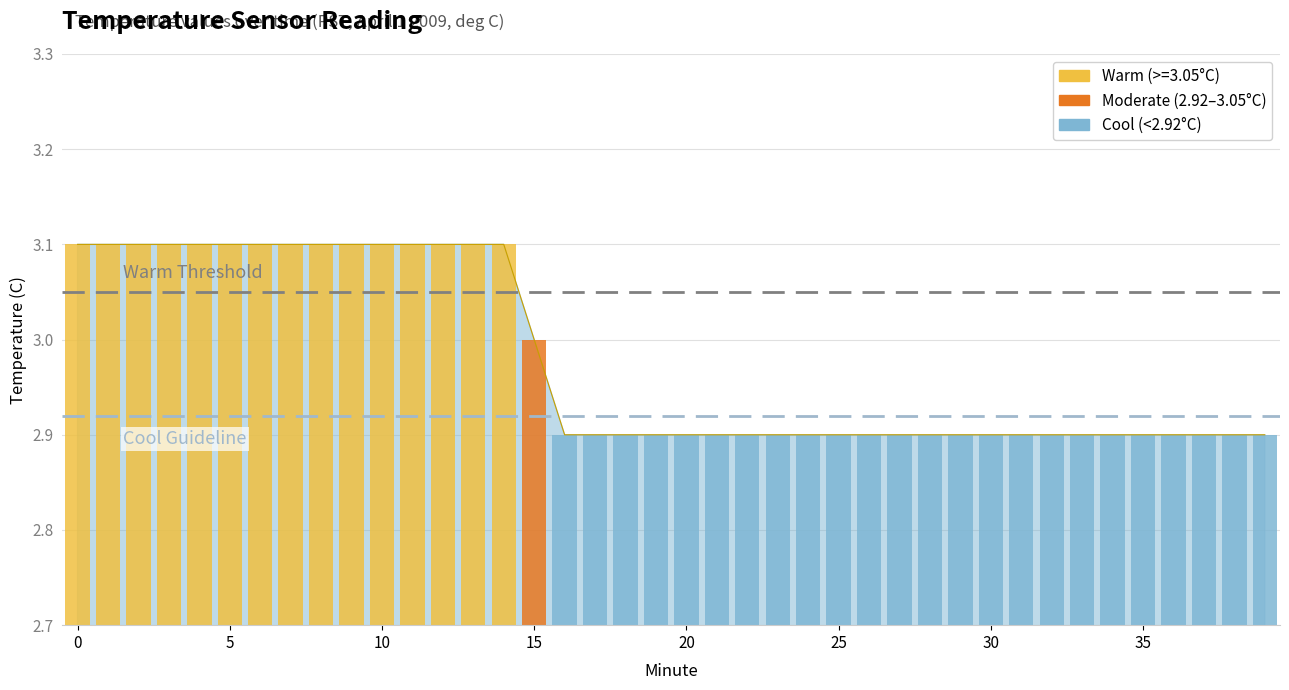

Approximately how many times larger is the value at 39 compared to 36?

1.0